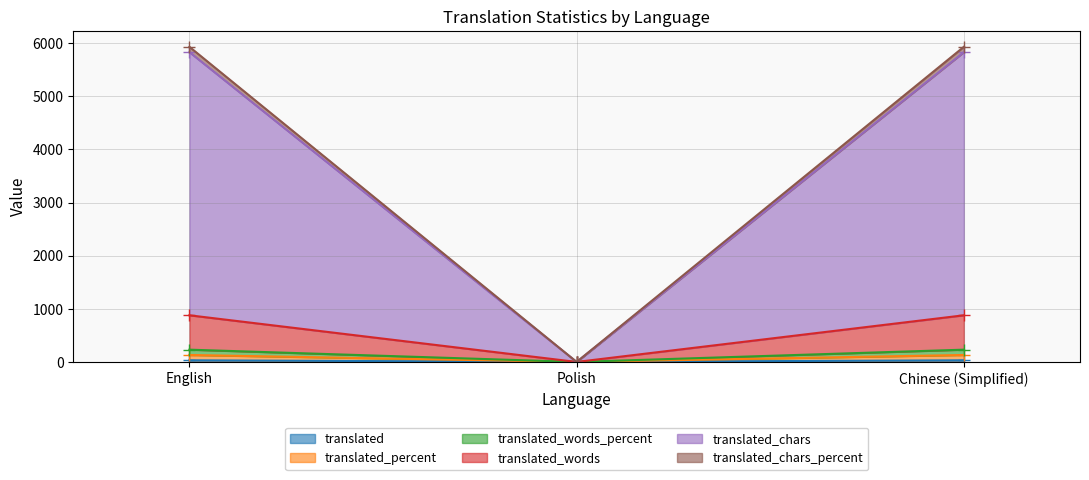

How many values in translated_chars_percent are above zero?

2